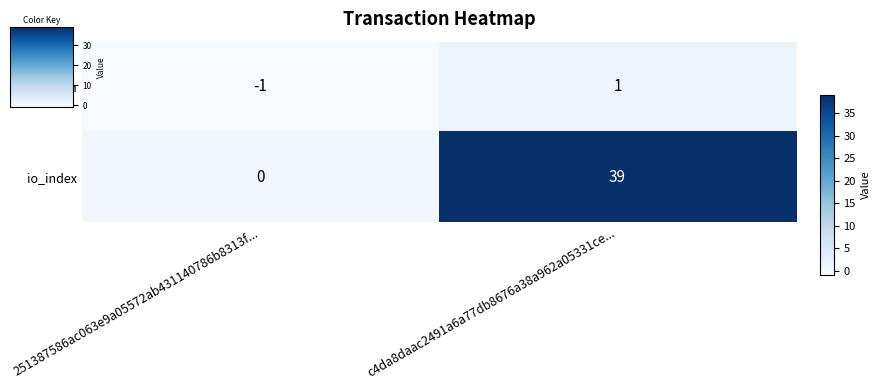

At which label is io_index closest to 19?

251387586ac063e9a05572ab431140786b8313f...